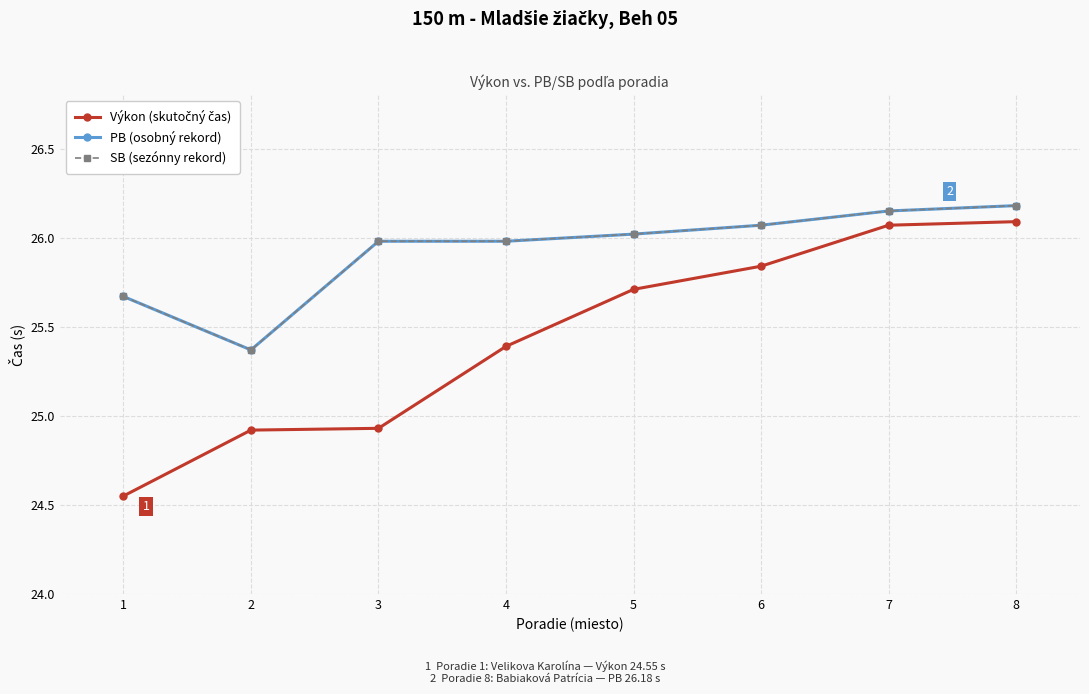

Is this an area chart (filled region under the line)?

No